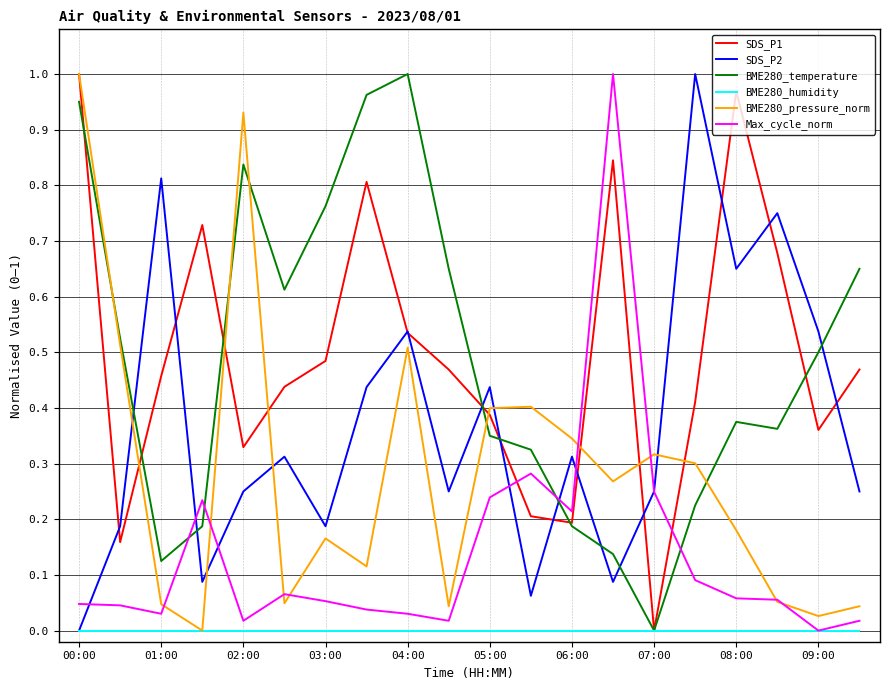

True or false: BME280_temperature and SDS_P2 intersect in this chart.

True